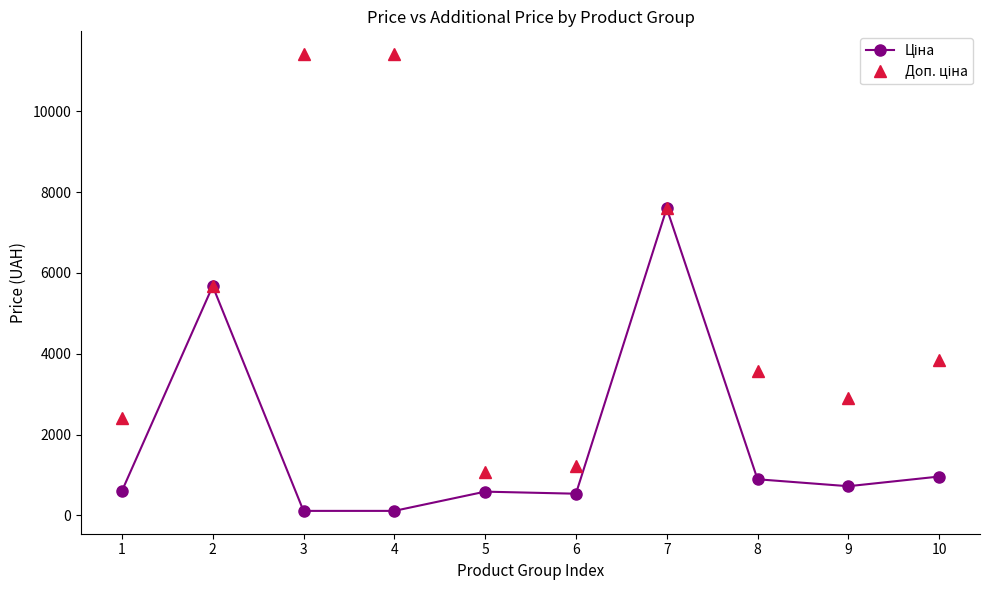

What is the total value across all series at 7?

15193.1